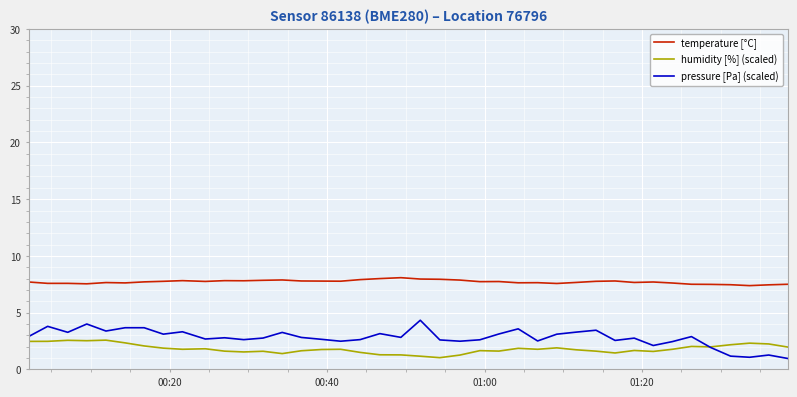

Which series has the largest total across all categories?

temperature [°C]